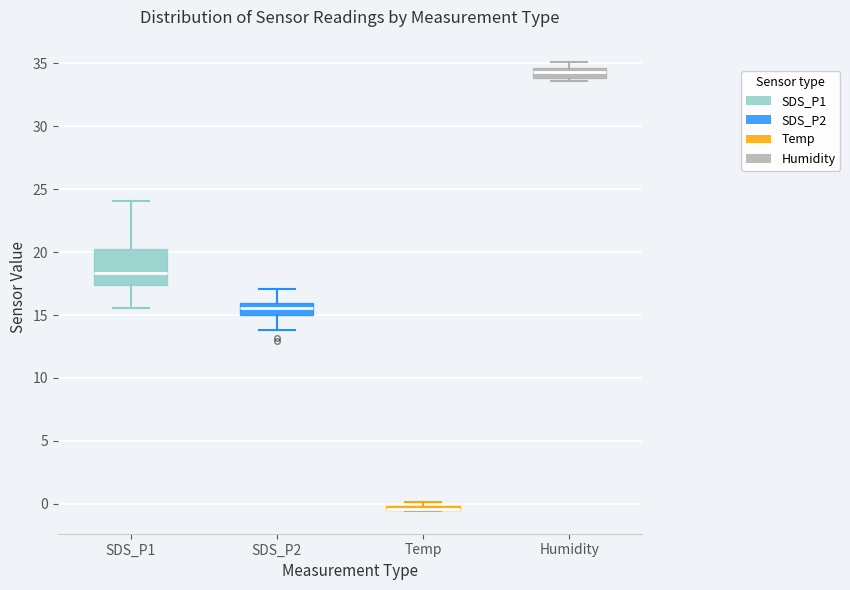

Which box is the tallest, from its lower edge to its upper edge?

SDS_P1